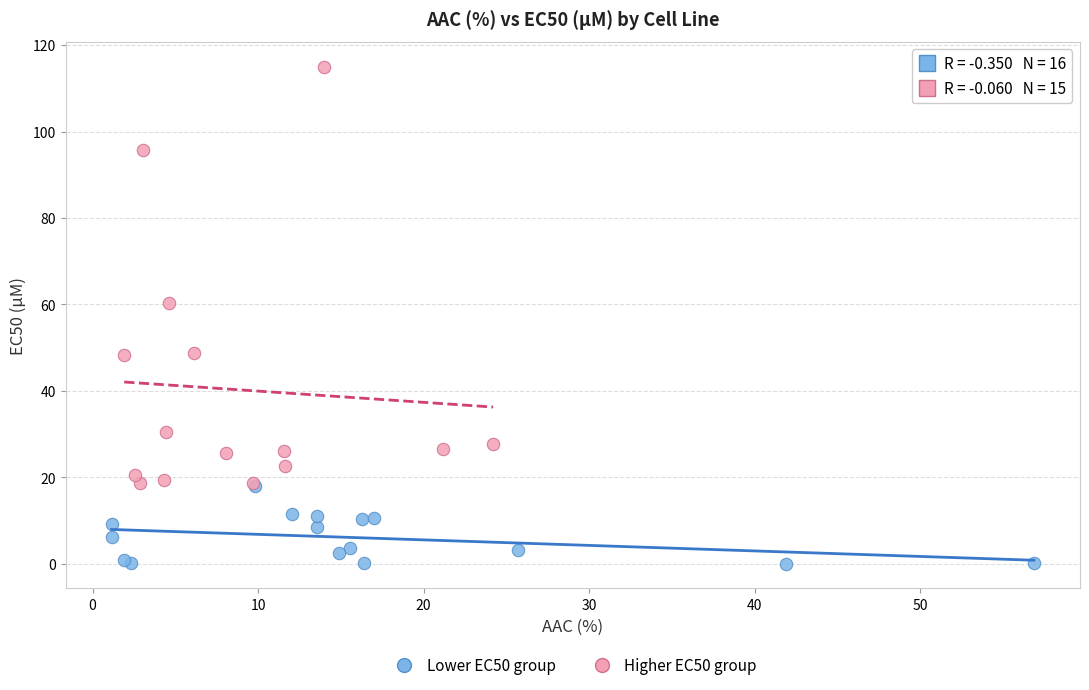

What are all the series names shown in the legend?

Lower EC50 group, Higher EC50 group